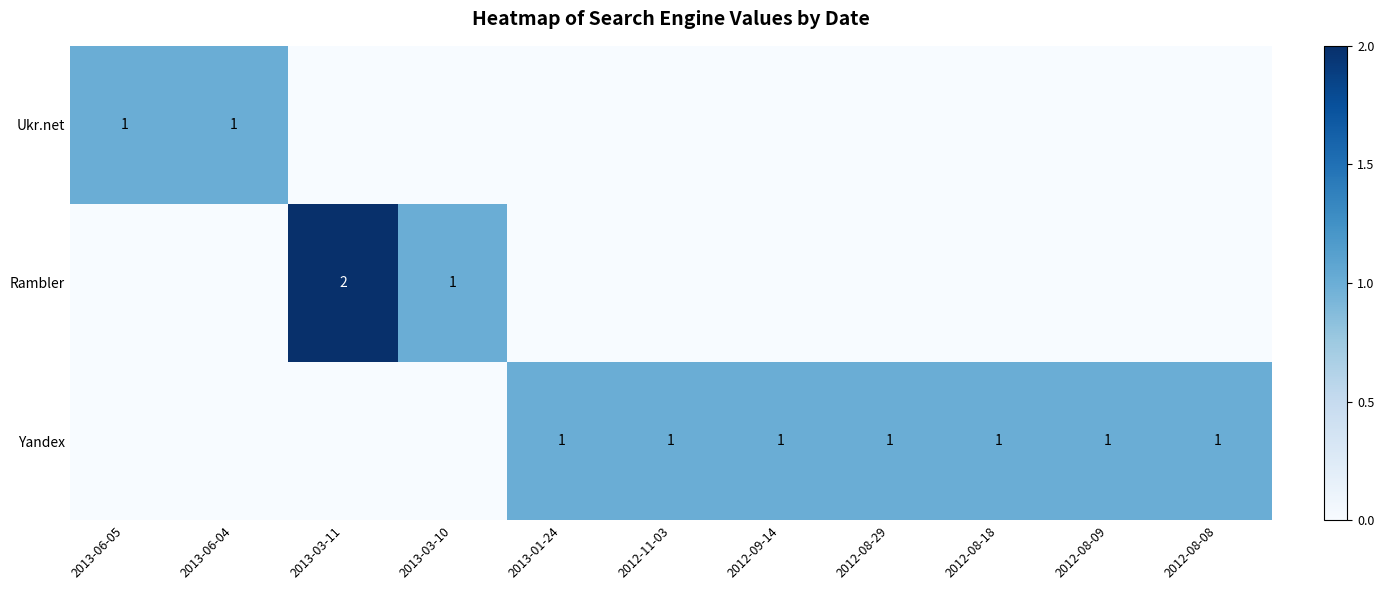

The value of Yandex at 2012-11-03 is 1. True or false?

True